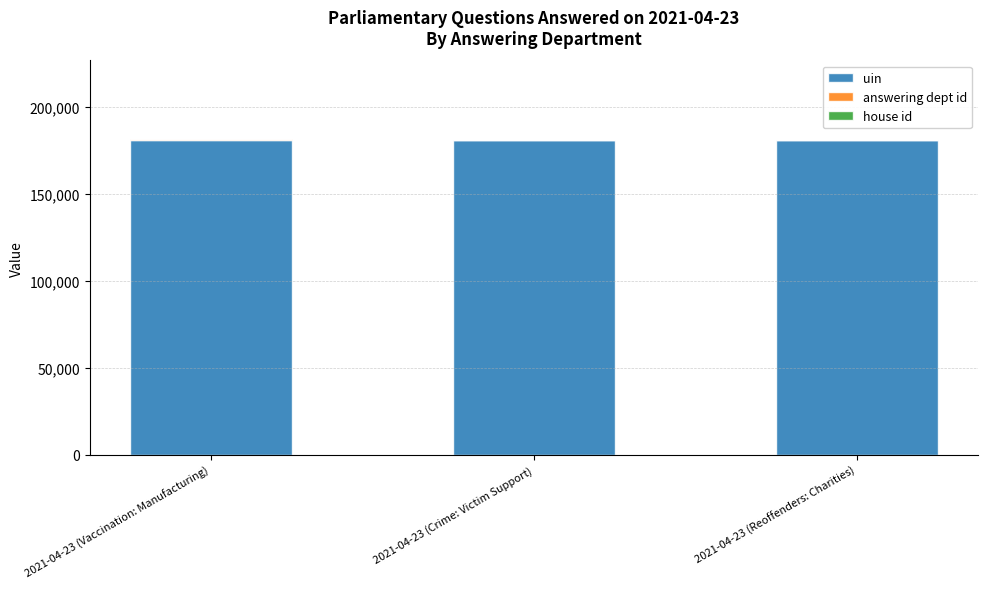

The value of uin at 2021-04-23 (Crime: Victim Support) is 181355. True or false?

True